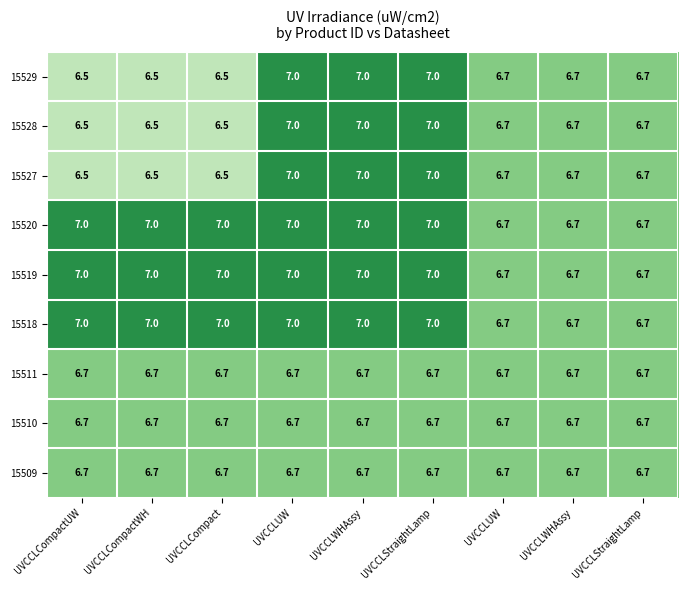

How many series are shown in this chart?

9